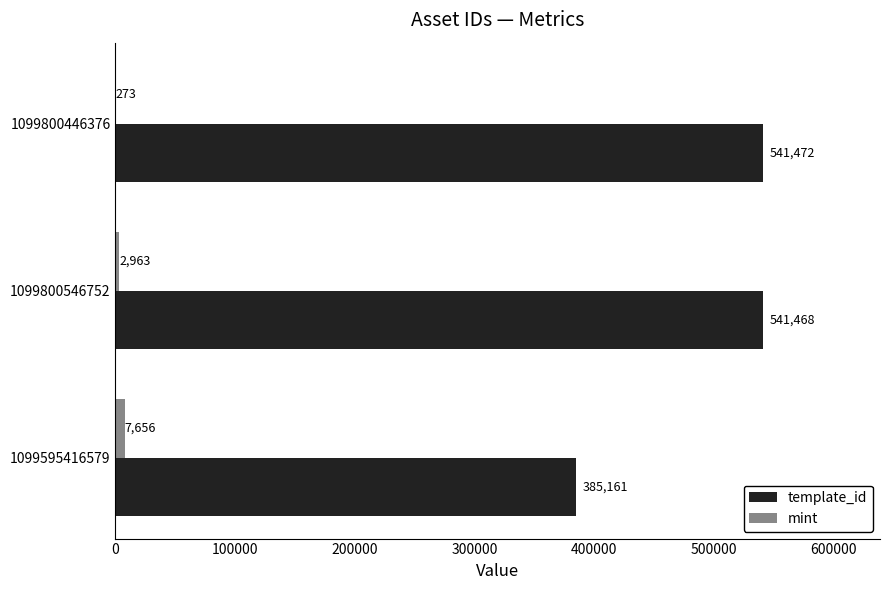

True or false: template_id has a value of 385161 at 1099595416579.

True